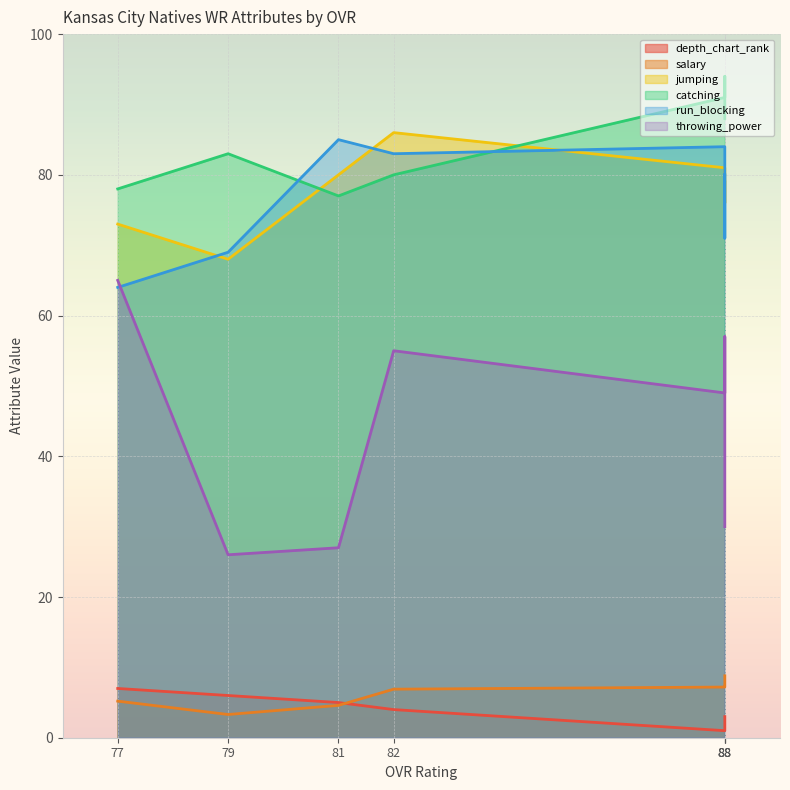

True or false: jumping and depth_chart_rank cross at least once.

False